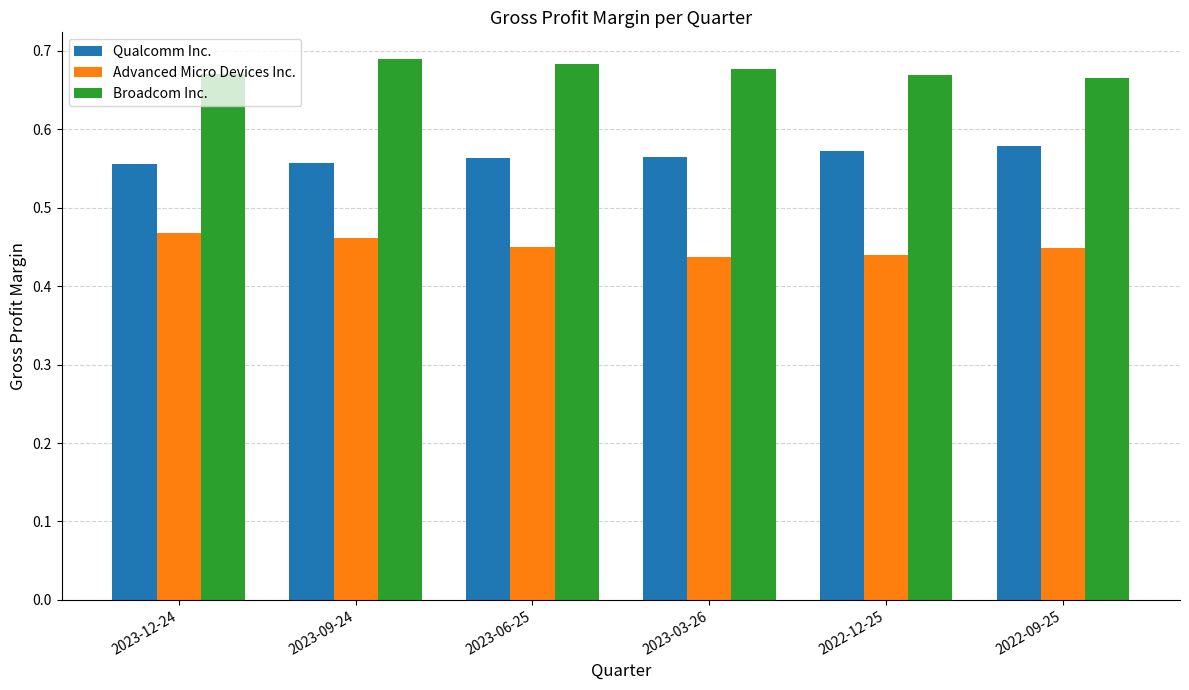

What position from the right is 2022-12-25?

2